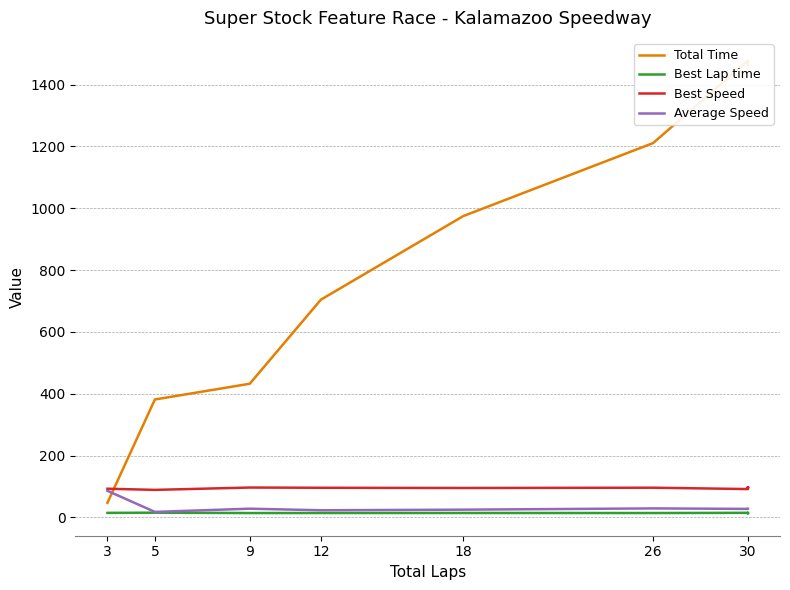

The Best Lap time series shows 14.2 at 18. True or false?

True